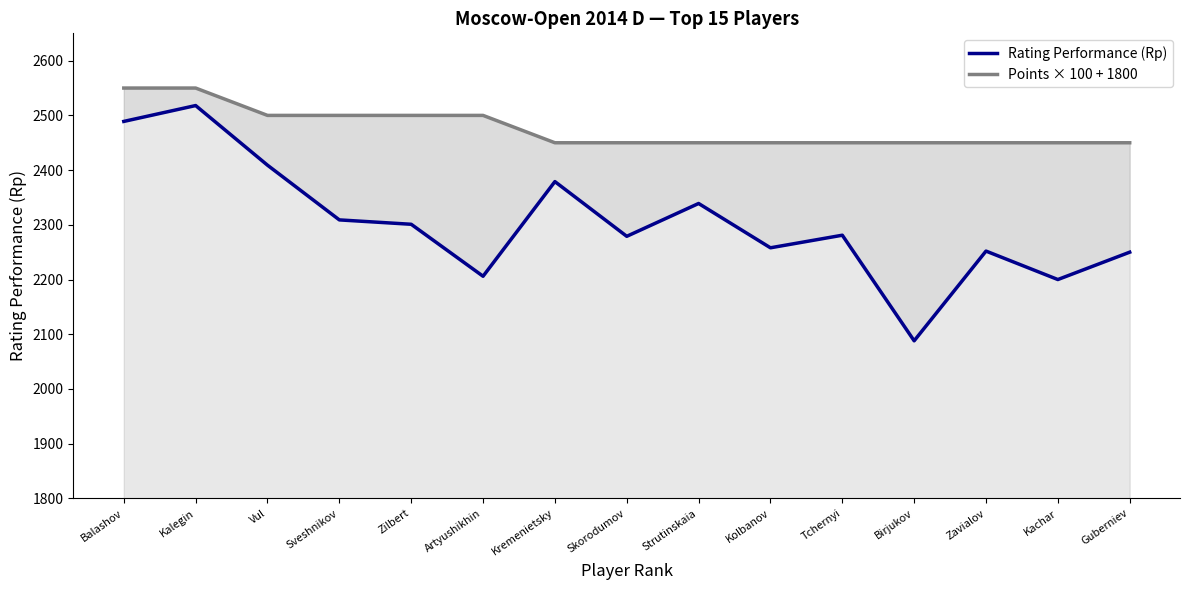

True or false: Rating Performance (Rp) and Points × 100 + 1800 cross at least once.

False